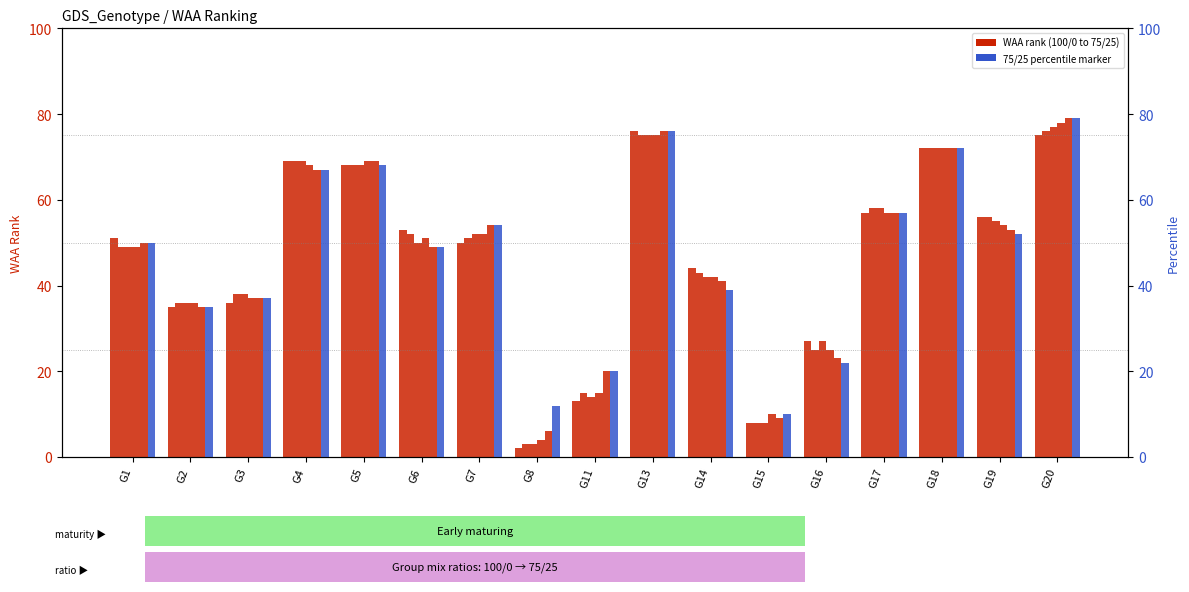

Rank the series by their maximum value, from highest to lowest.

80/20, 75/25, 85/15, 90/10, 100/0, 95/5